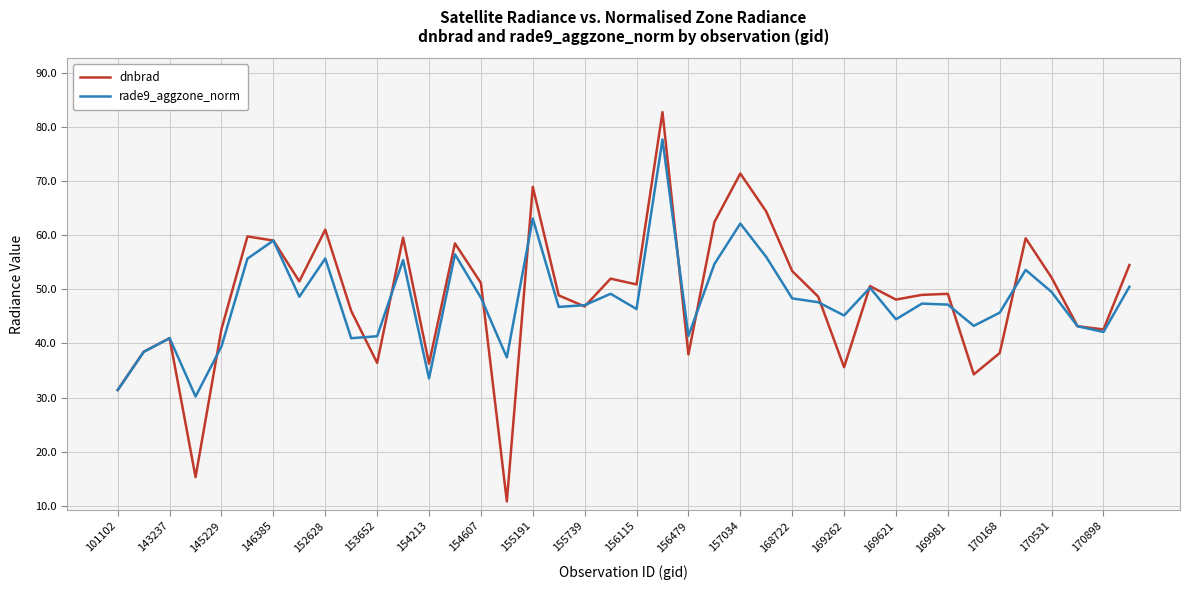

Which series has the largest range (max minus min)?

dnbrad